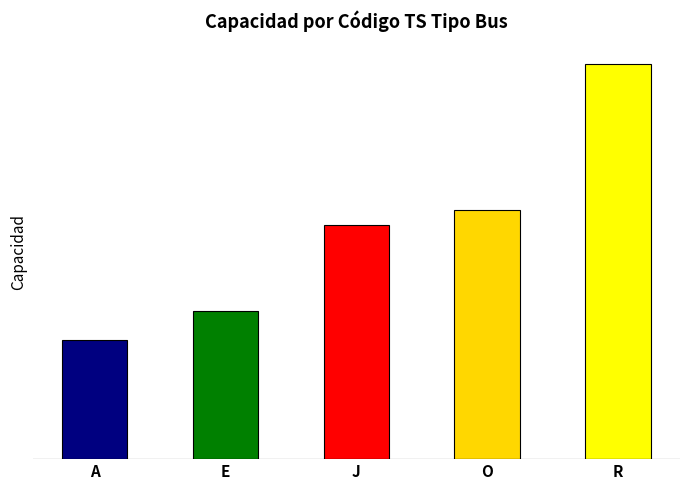

The chart shows a value of 90 at J. True or false?

True